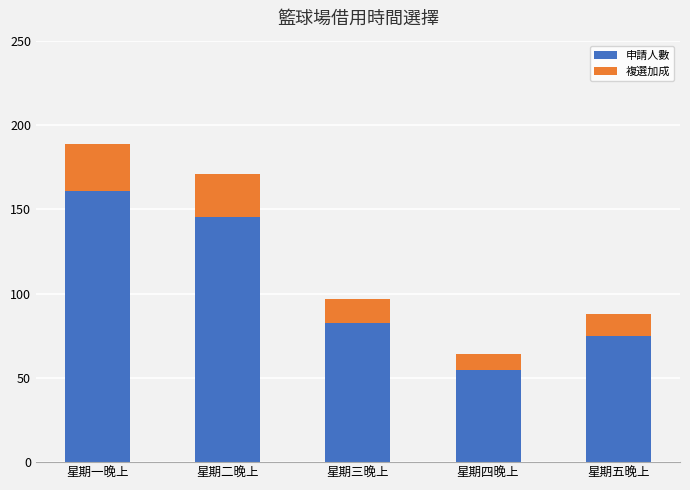

What is the highest value of the 申請人數 series?

160.7